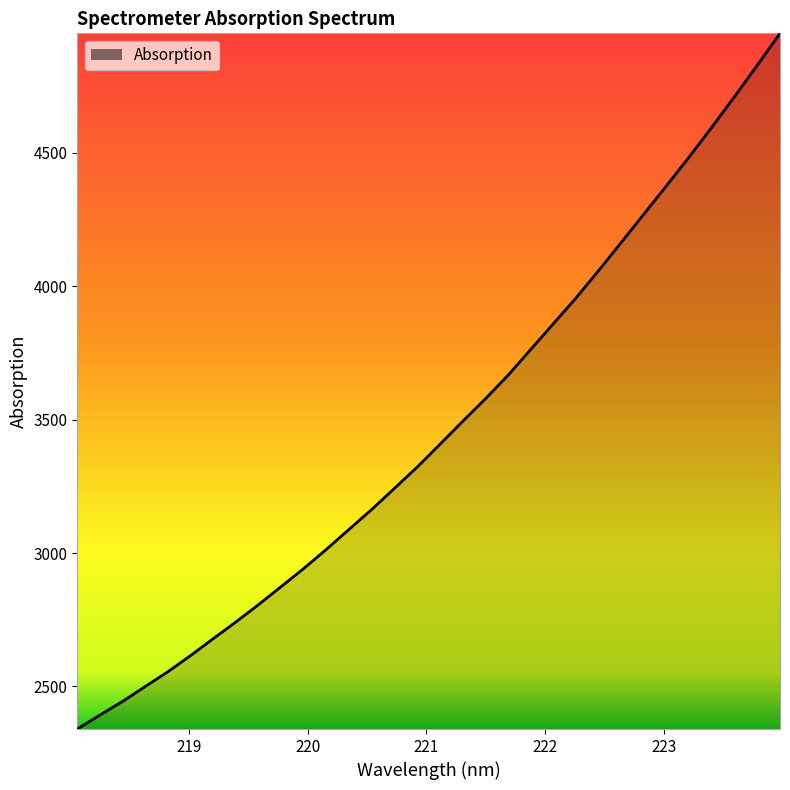

What is the smallest value displayed?

2340.4